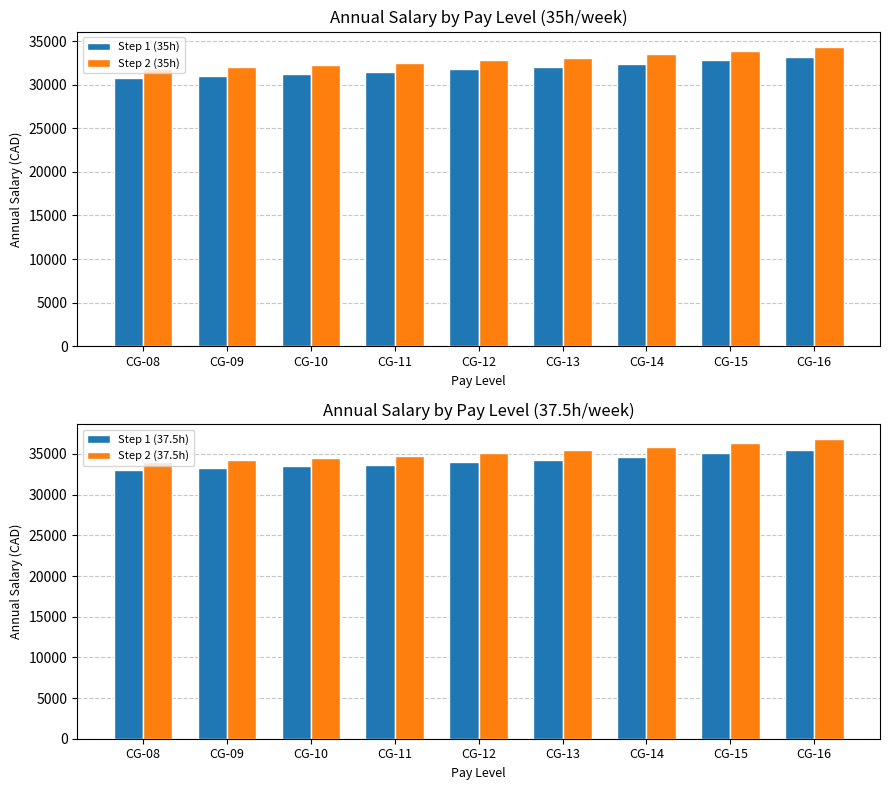

How many data points does each series have?

9